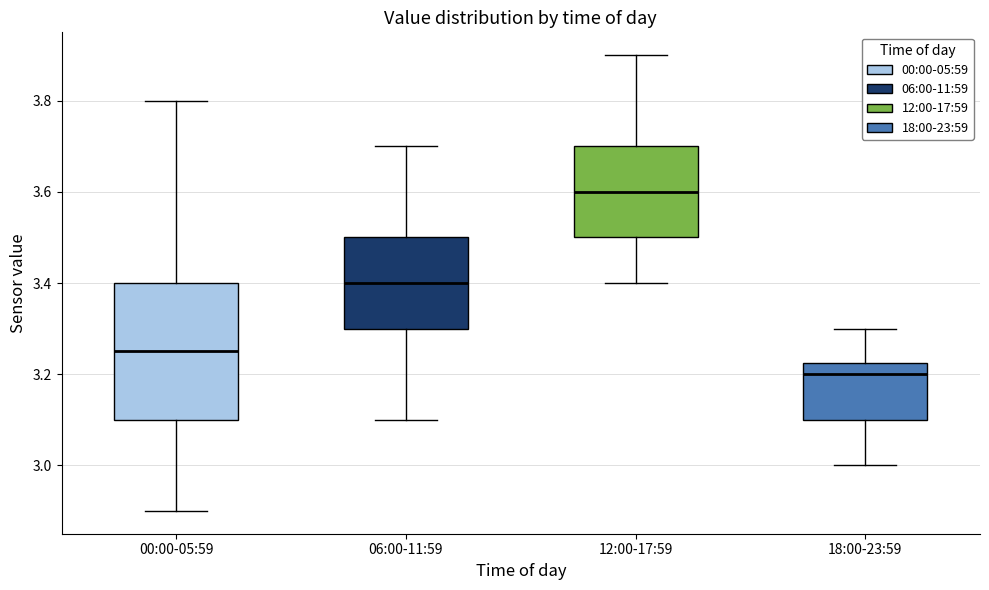

Which box has the lowest median line?

18:00-23:59